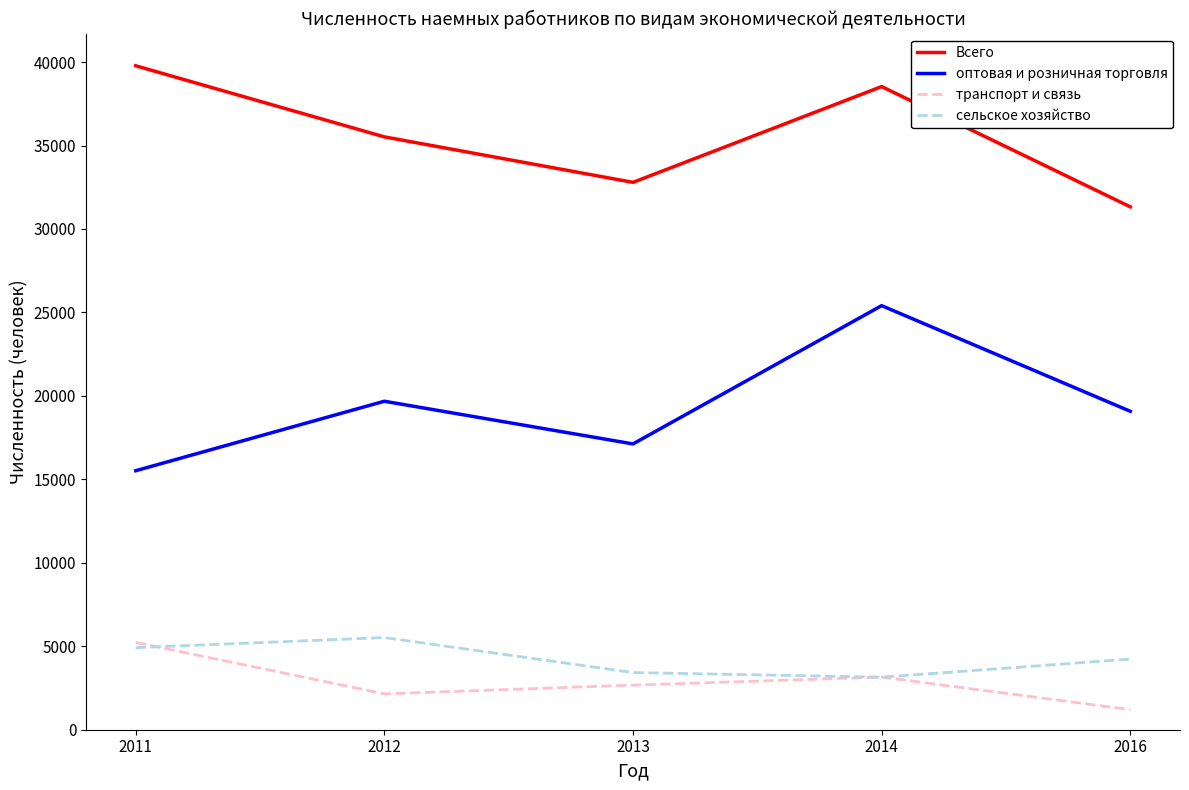

Reading right to left, list all the values displayed in this chart.

Всего: 31328	38532	32793	35519	39778
оптовая и розничная торговля: 19078	25407	17123	19680	15517
транспорт и связь: 1206	3155	2672	2148	5232
сельское хозяйство: 4231	3147	3426	5522	4915